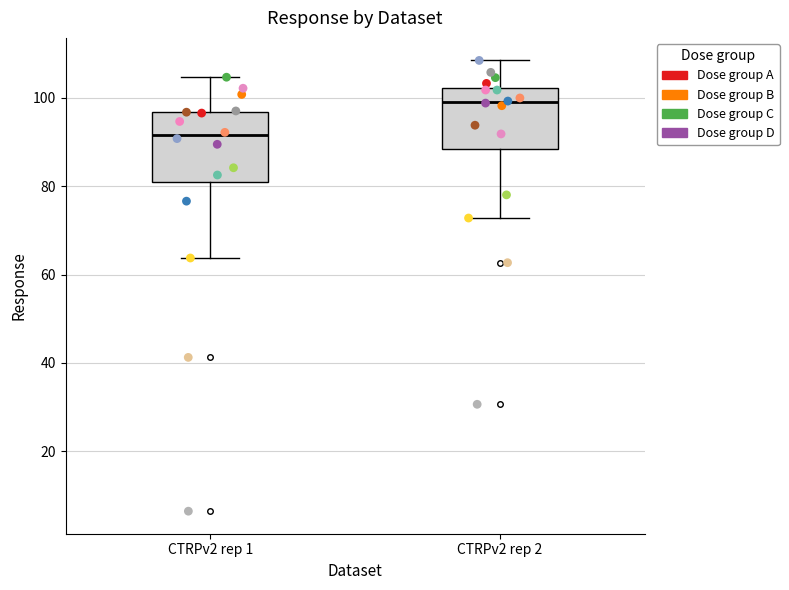

Reading left to right, read every box against the y-axis: the position of its median line, the range the box covers, and the ends of its whiskers. The values are not printed on the chart, so give them approximately, as read against the axis.

CTRPv2 rep 1: median 92, box 82 to 96, whiskers 64 to 104
CTRPv2 rep 2: median 100, box 88 to 102, whiskers 72 to 108